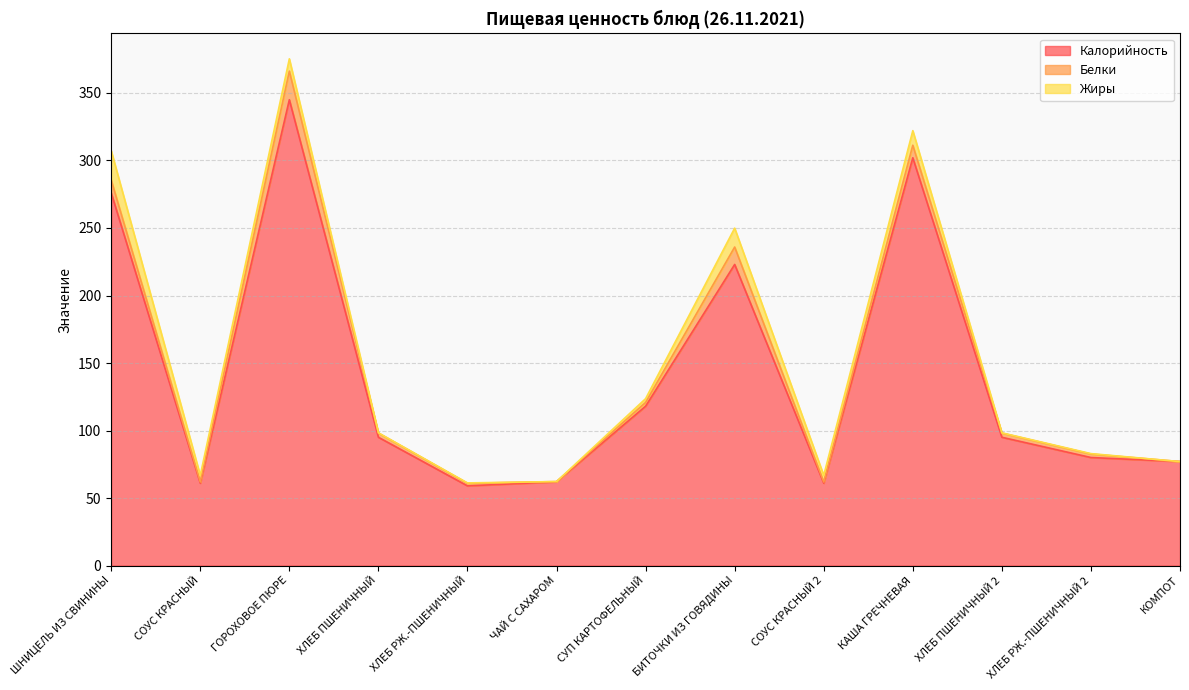

What is the difference between the highest and lowest values at СОУС КРАСНЫЙ?

60.1